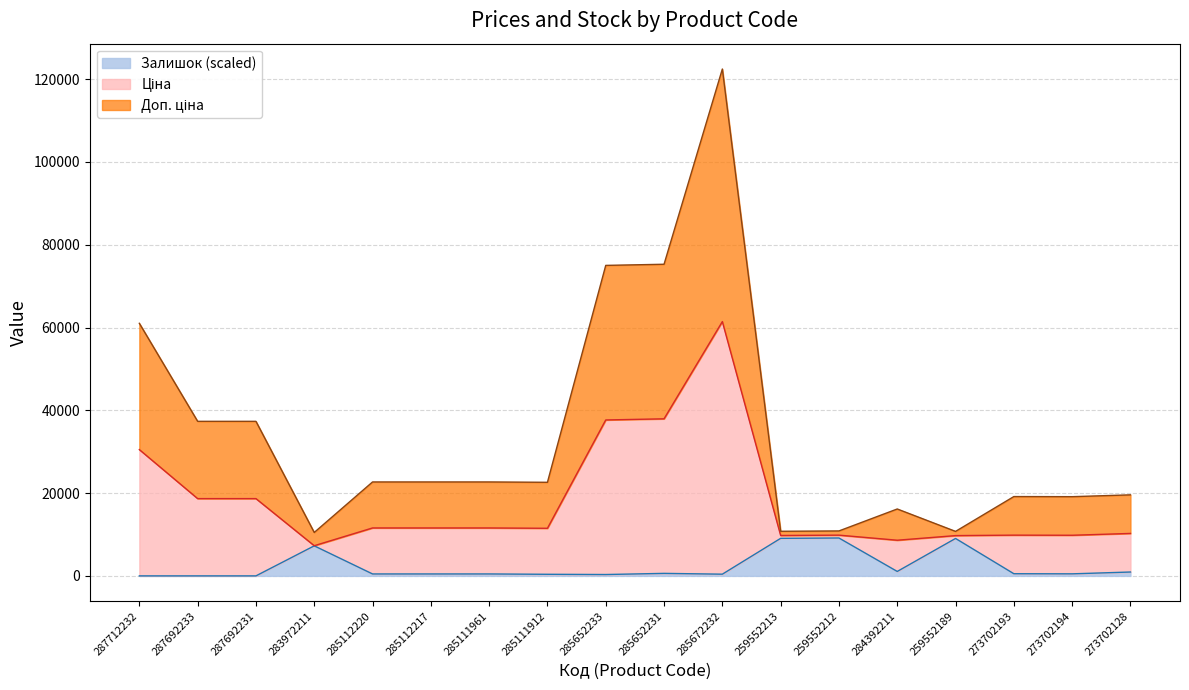

How many distinct data groups are displayed?

3